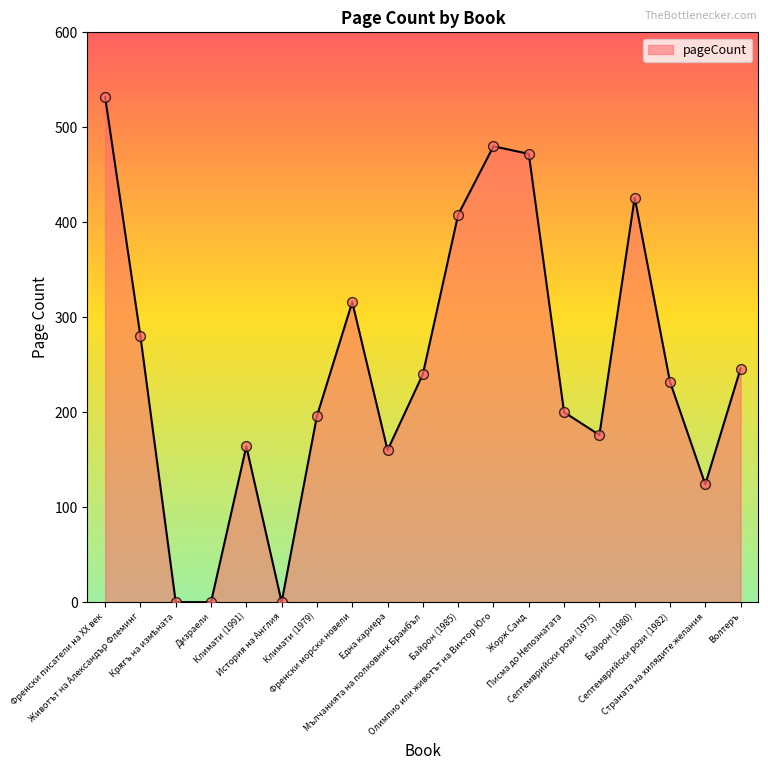

What is the change in value from Френски морски новели to Мълчанията на полковник Брамбъл?

-76